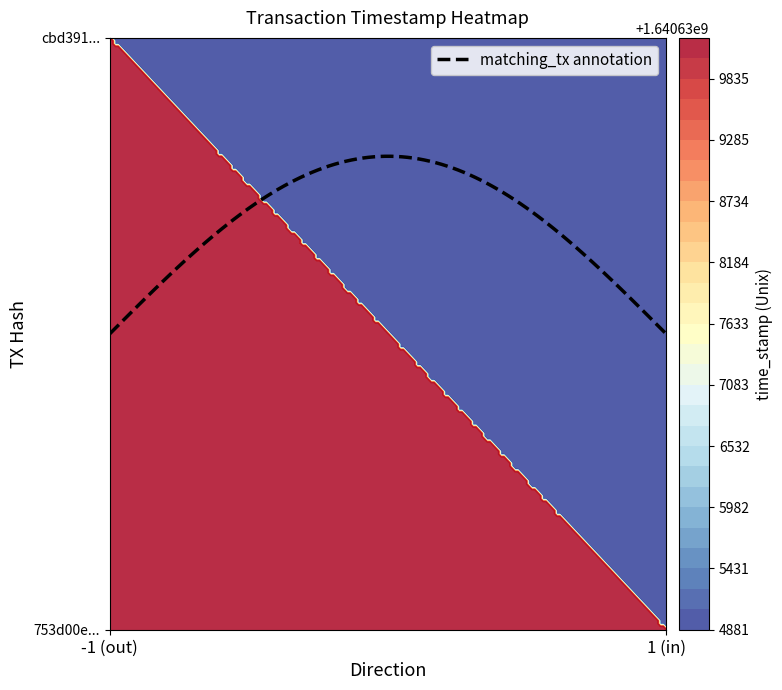

Reading left to right, list all the values displayed in this chart.

753d00e001f5cccc52c966cf51202ba37d400d3: direction=-1	time_stamp=1640640202
cbd391960283e587c9bda7424c279a683e6bcfe: direction=1	time_stamp=1640634881